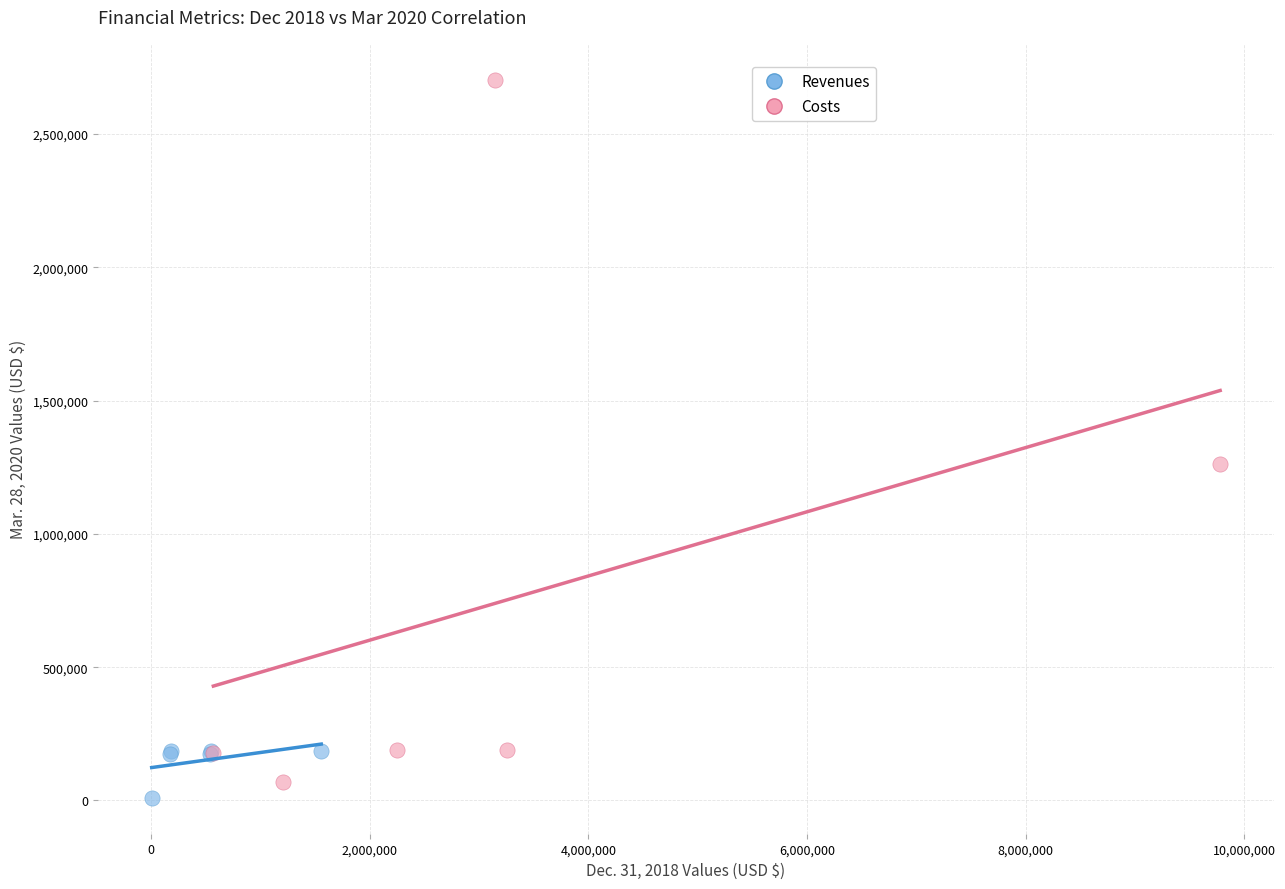

What are all the series names shown in the legend?

Revenues, Costs